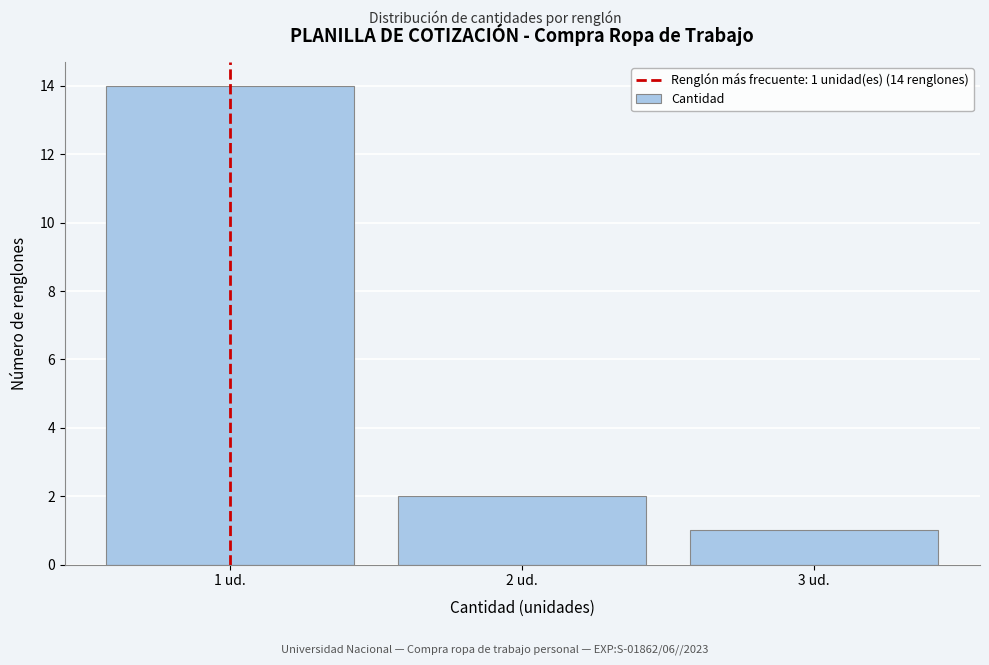

Which range on the x-axis has the tallest bar?

0.5 to 1.5